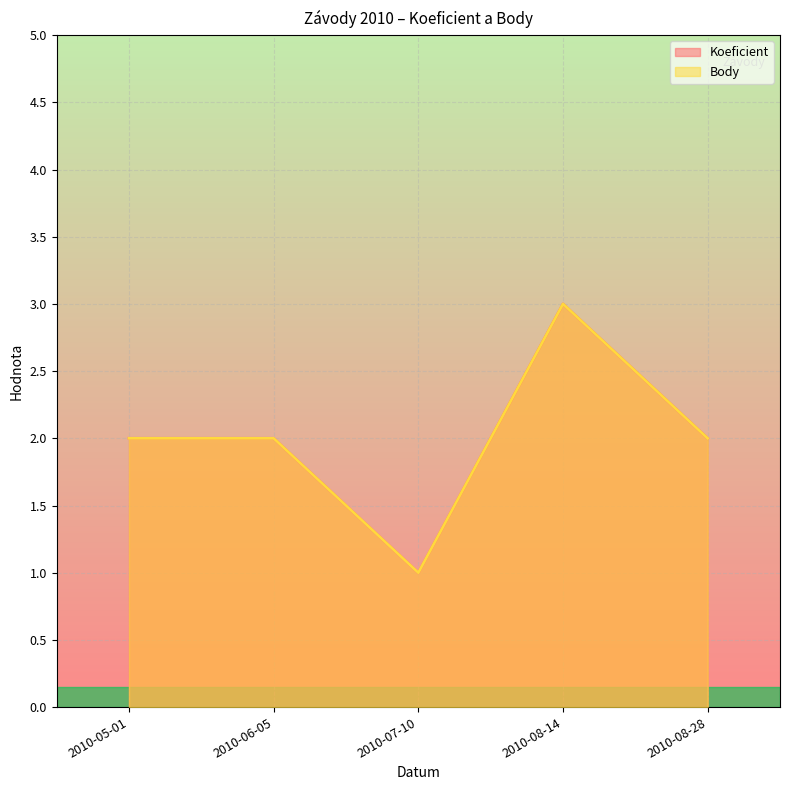

Between 2010-08-14 and 2010-06-05, which is larger?

2010-08-14